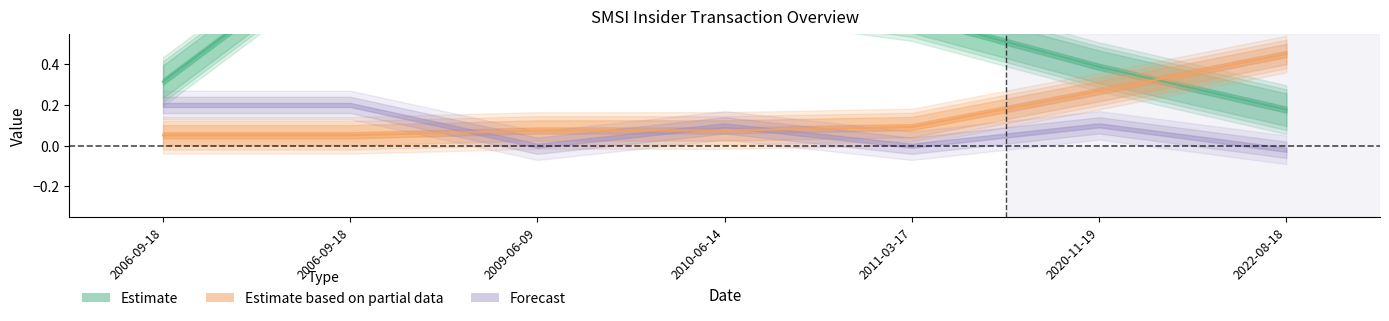

Between 2022-08-18 and 2010-06-14, which is larger?

2010-06-14